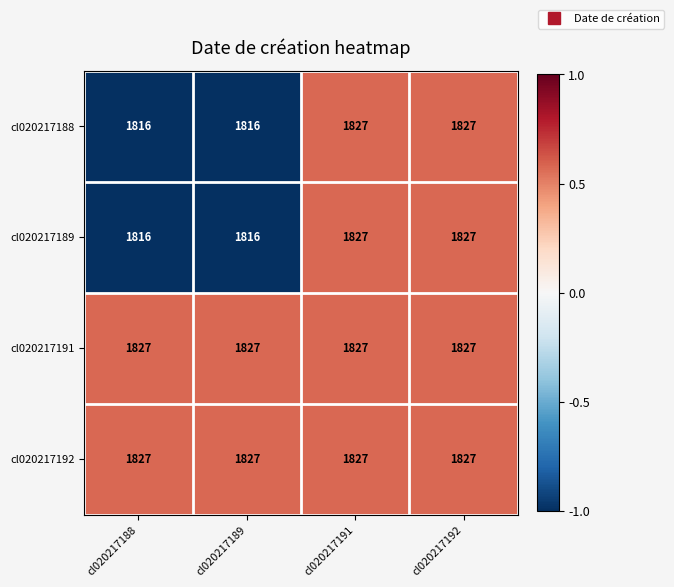

The cl020217189 series shows 2991 at cl020217191. True or false?

False